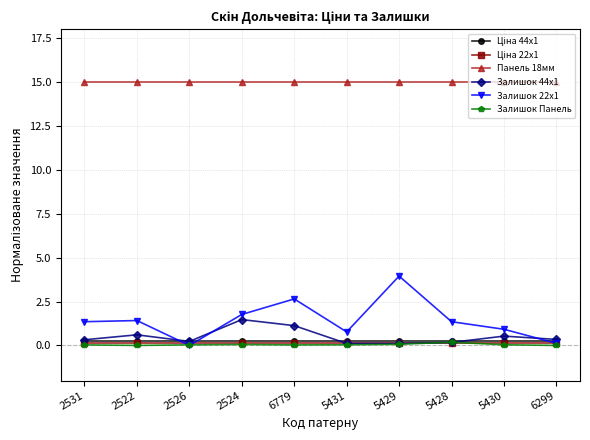

What is the spread (max minus min) of values at 6299?

15.0